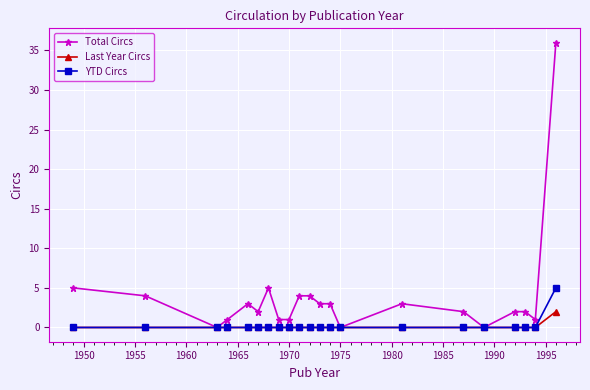

List the series in order of their peak value, highest first.

Total Circs, YTD Circs, Last Year Circs